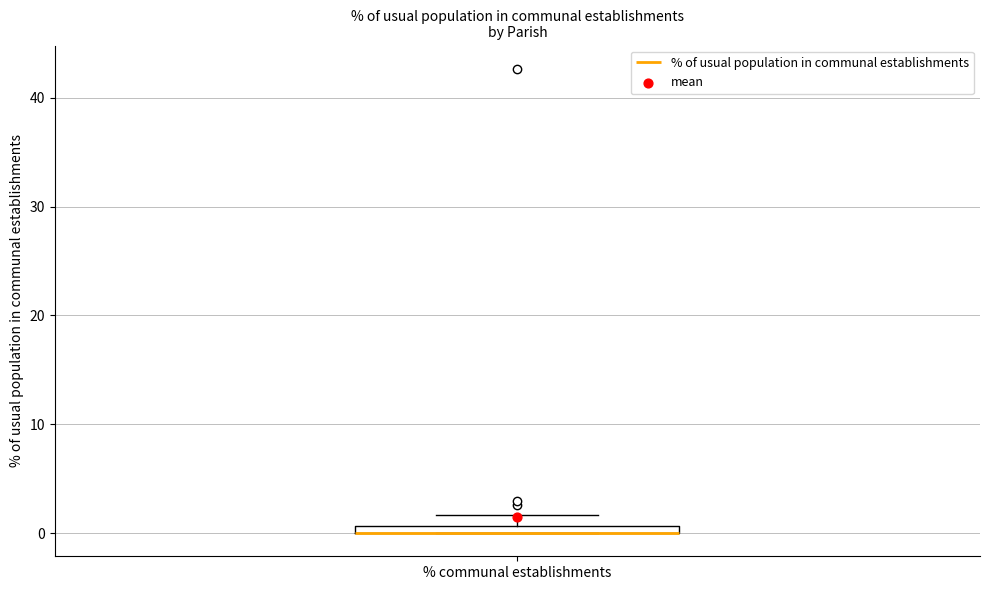

Where is the upper edge of the box for % communal establishments on the y-axis? The values are not printed on the chart, so give them approximately, as read against the axis.

1